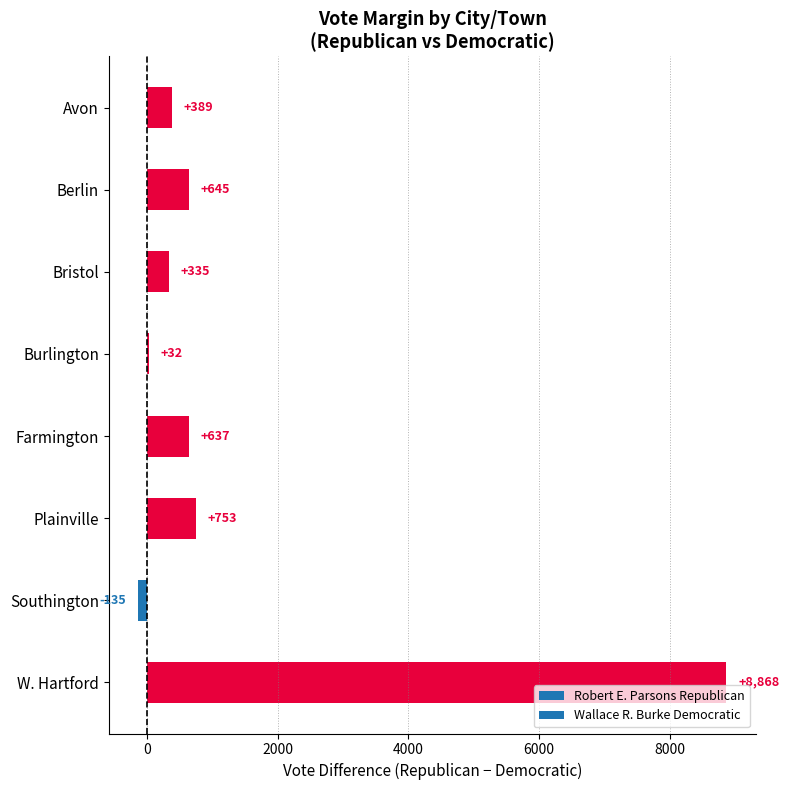

What is the difference between the maximum and second lowest values?

8836